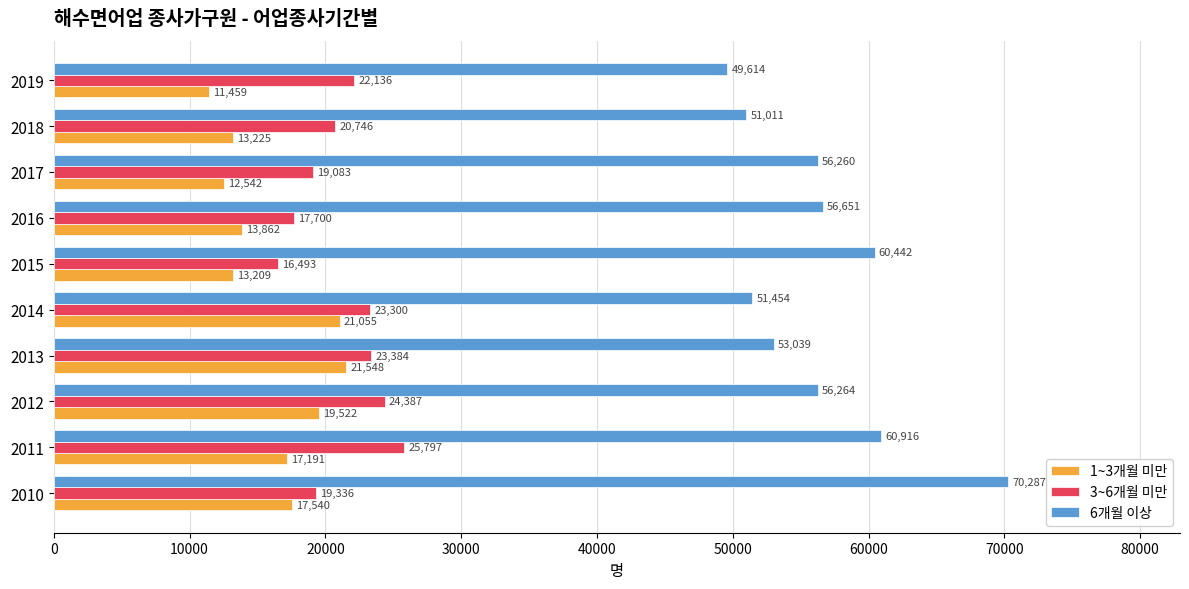

The value of 1~3개월 미만 at 2016 is 13862. True or false?

True